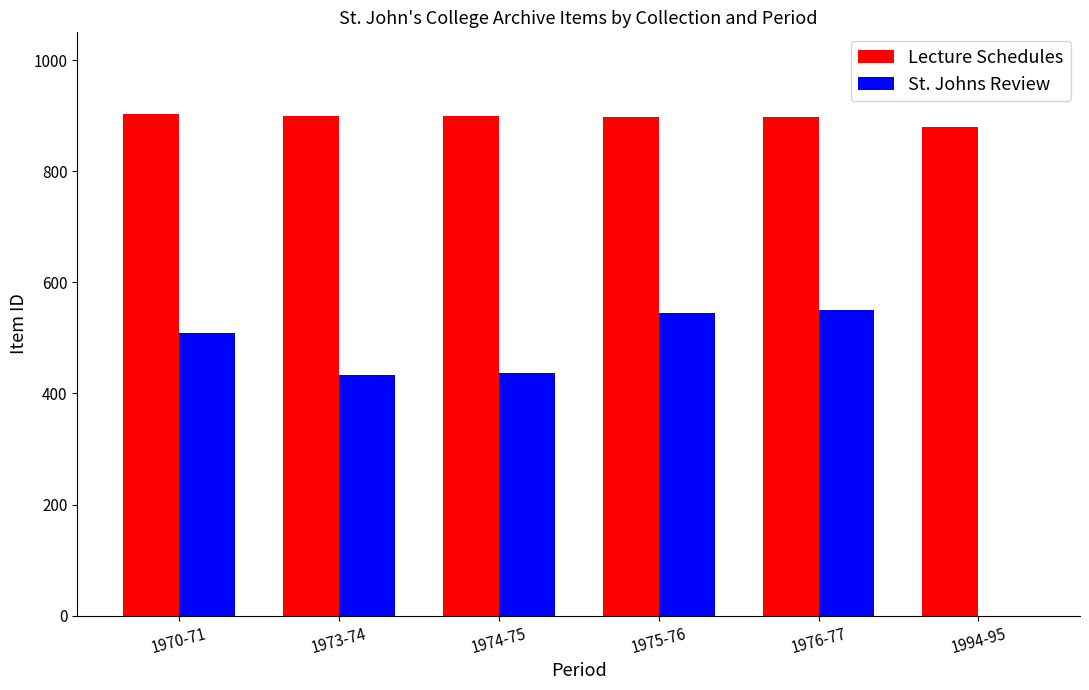

What is the sum of the St. Johns Review values at 1994-95 and 1970-71?

508